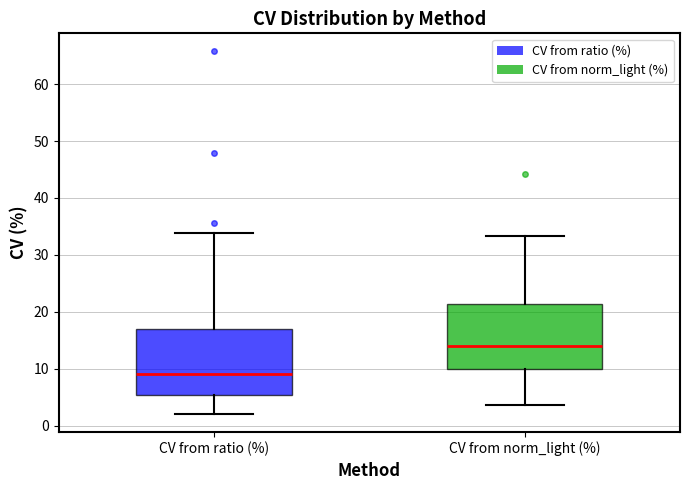

Where does the upper whisker of the box for CV from ratio (%) end on the y-axis? The values are not printed on the chart, so give them approximately, as read against the axis.

34